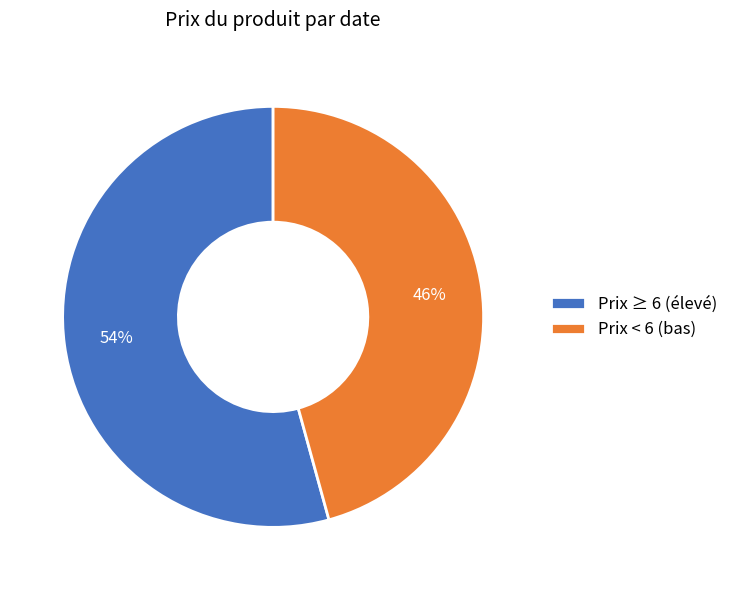

True or false: Prix < 6 (bas) accounts for 46% of the total.

True